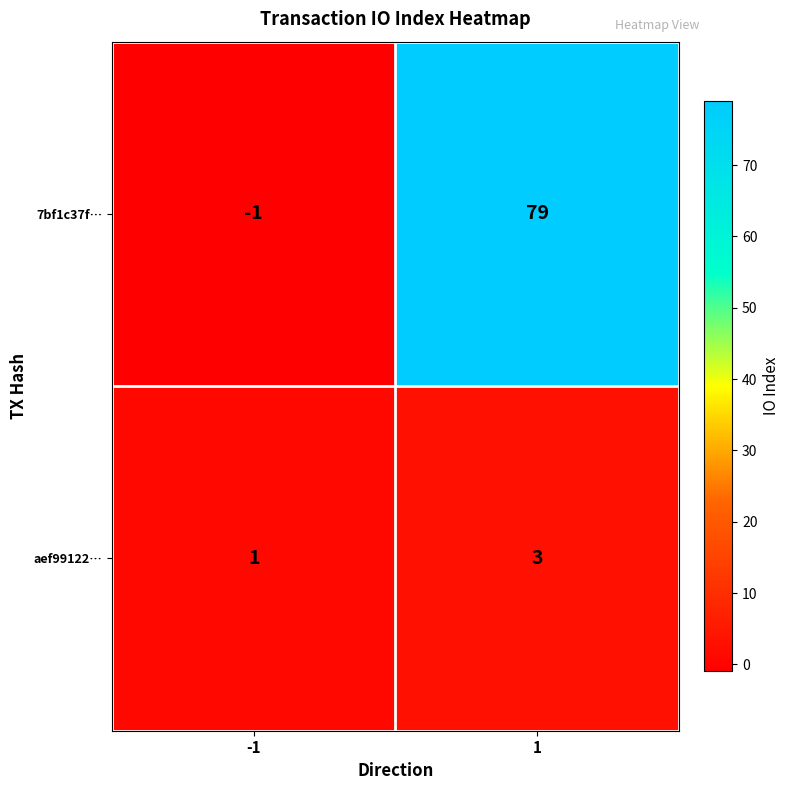

What is the greatest value displayed?

79